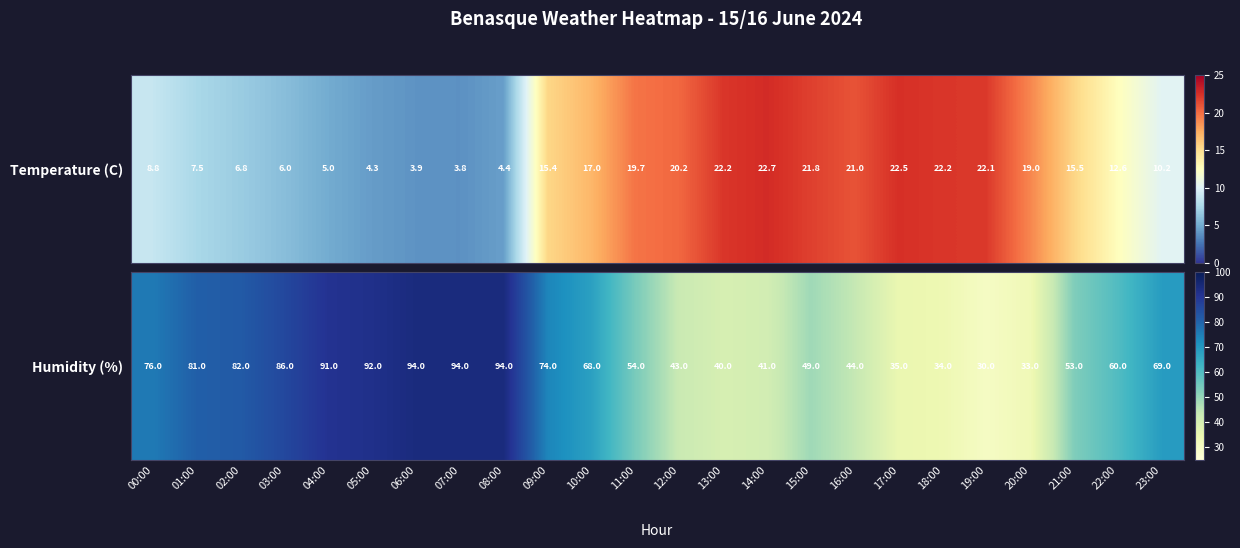

Between 19:00 and 21:00, which is larger?

21:00